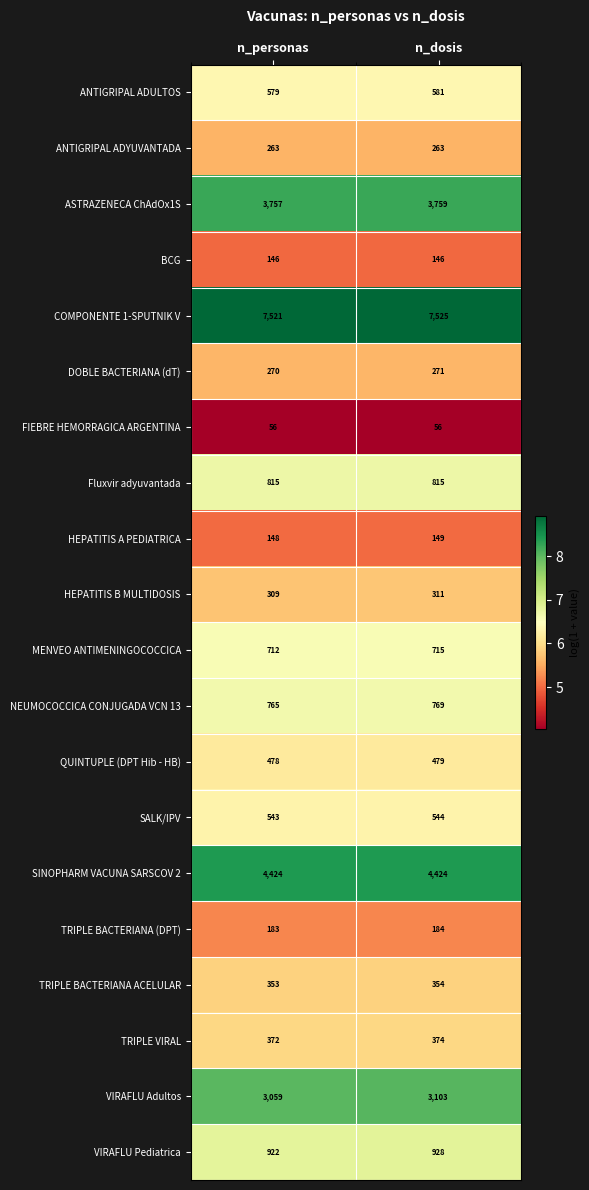

How many distinct data groups are displayed?

20